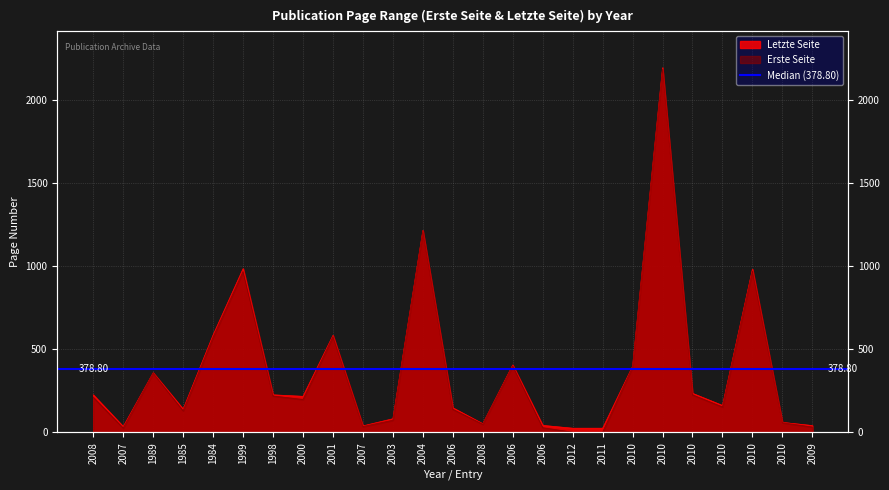

Reading left to right, extract all data points from this chart.

Erste Seite: 2008=211	2007=26	1989=357	1985=130	1984=573	1999=969	1998=219	2000=198	2001=577	2007=35	2003=73	2004=1211	2006=139	2008=49	2006=401	2006=28	2012=1	2011=1	2010=394	2010=2188	2010=226	2010=153	2010=972	2010=58	2009=32
Letzte Seite: 2008=226	2007=35	1989=359	1985=140	1984=587	1999=986	1998=226	2000=217	2001=584	2007=39	2003=82	2004=1216	2006=148	2008=52	2006=406	2006=42	2012=25	2011=25	2010=398	2010=2196	2010=235	2010=162	2010=983	2010=60	2009=41